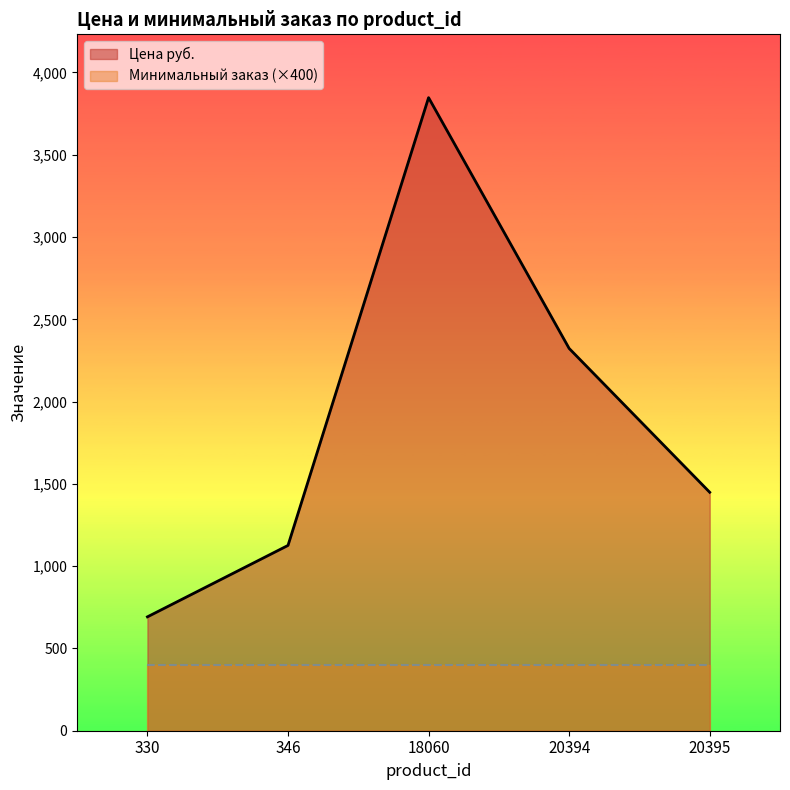

Where does the data first go above 1449?

18060